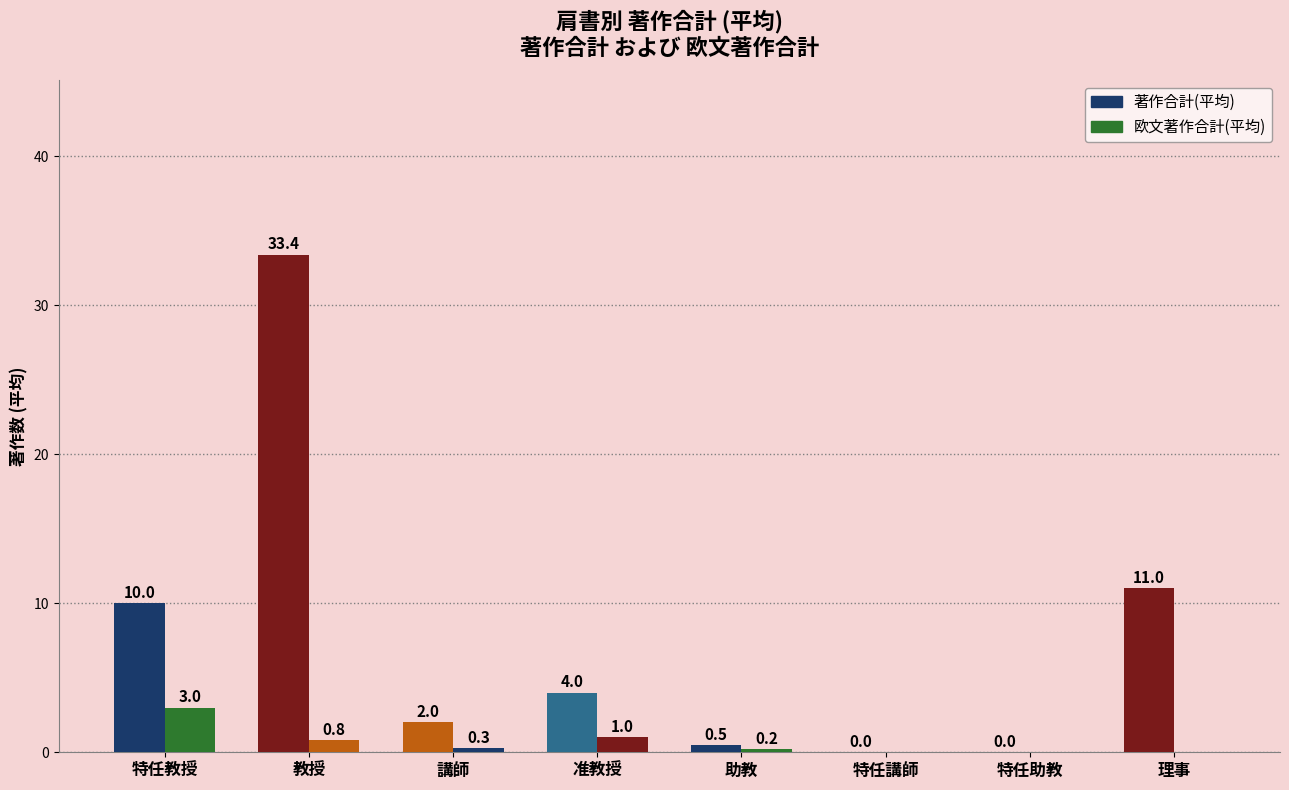

List the series in order of their overall mean, lowest first.

欧文著作合計(平均), 著作合計(平均)